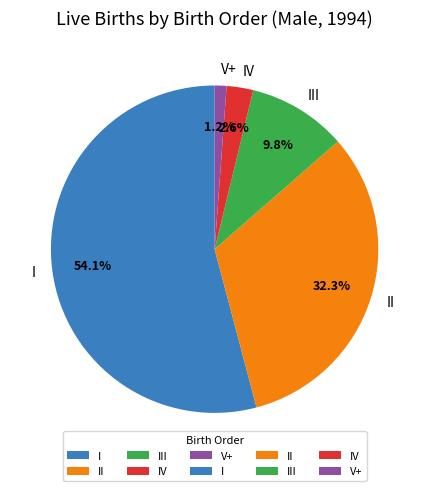

Which has a higher value, V+ or IV?

IV